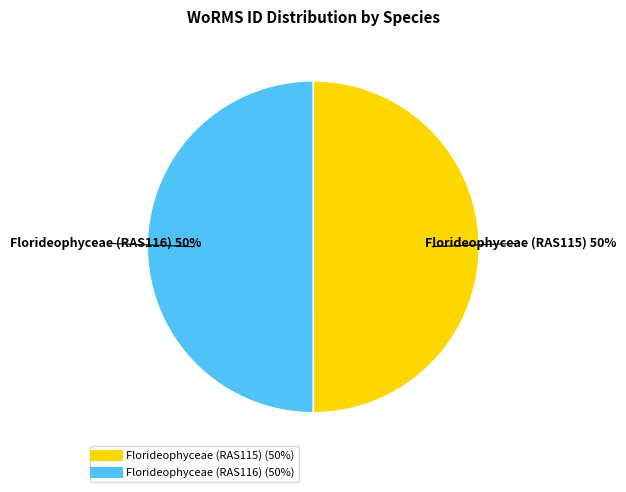

The Florideophyceae (RAS116) slice represents 50% of the pie. True or false?

True